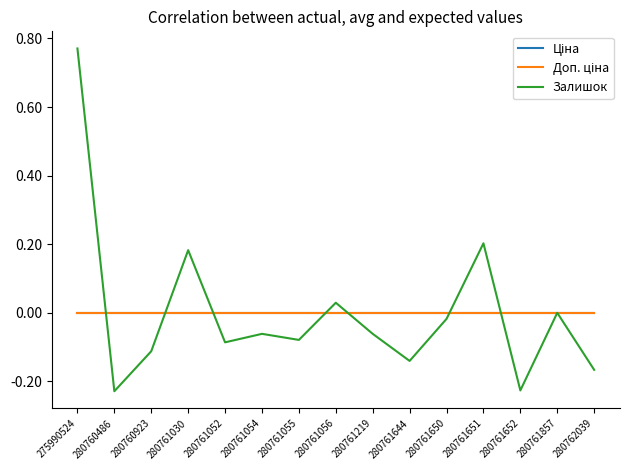

Does the chart have visible grid lines?

No